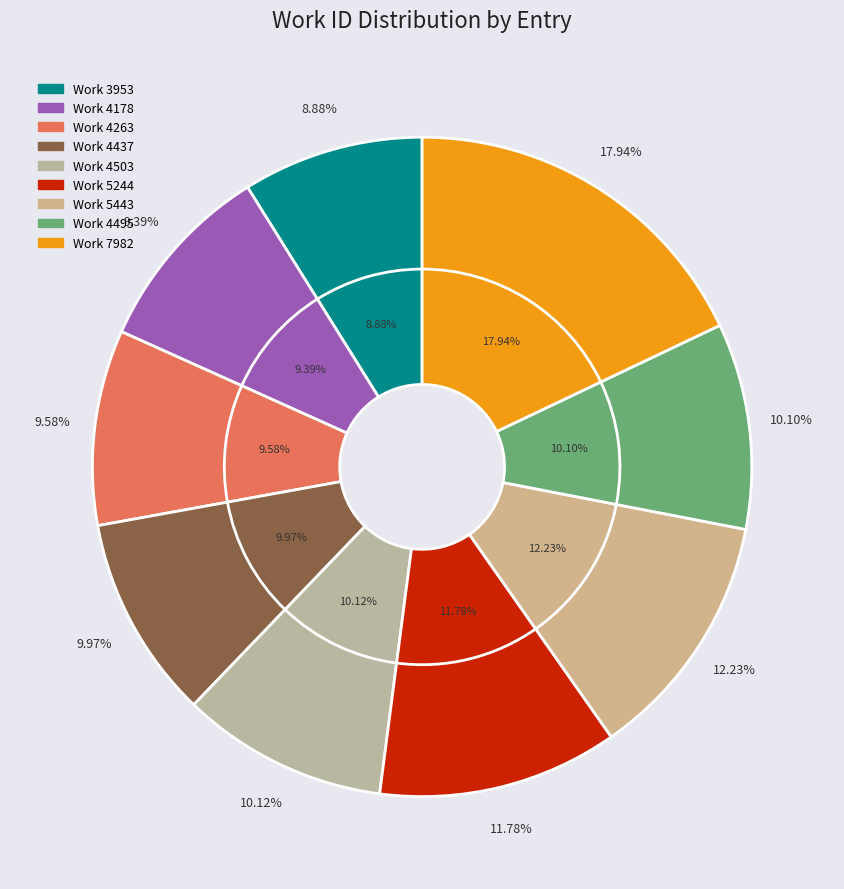

What is the ratio of the value at Work 4178 to the value at Work 4437?

0.9